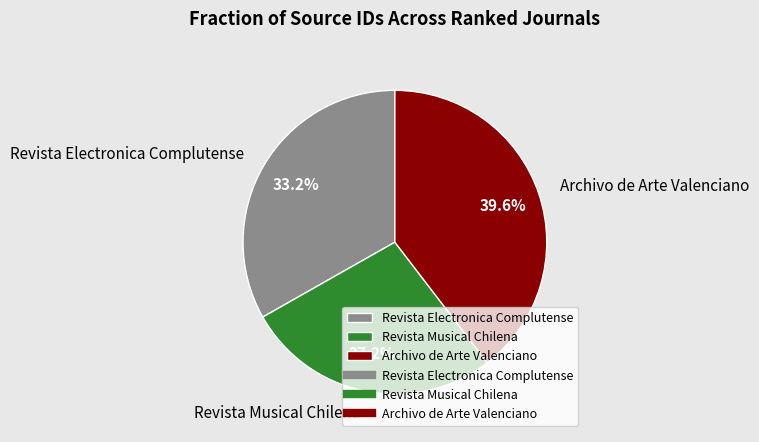

Approximately how many times larger is the value at Archivo de Arte Valenciano compared to Revista Musical Chilena?

1.5